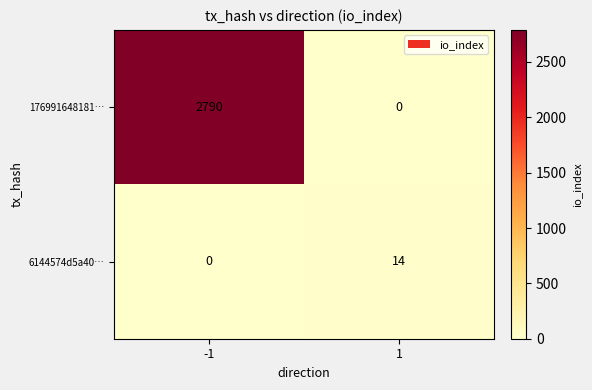

What is the spread (max minus min) of values at 1?

14